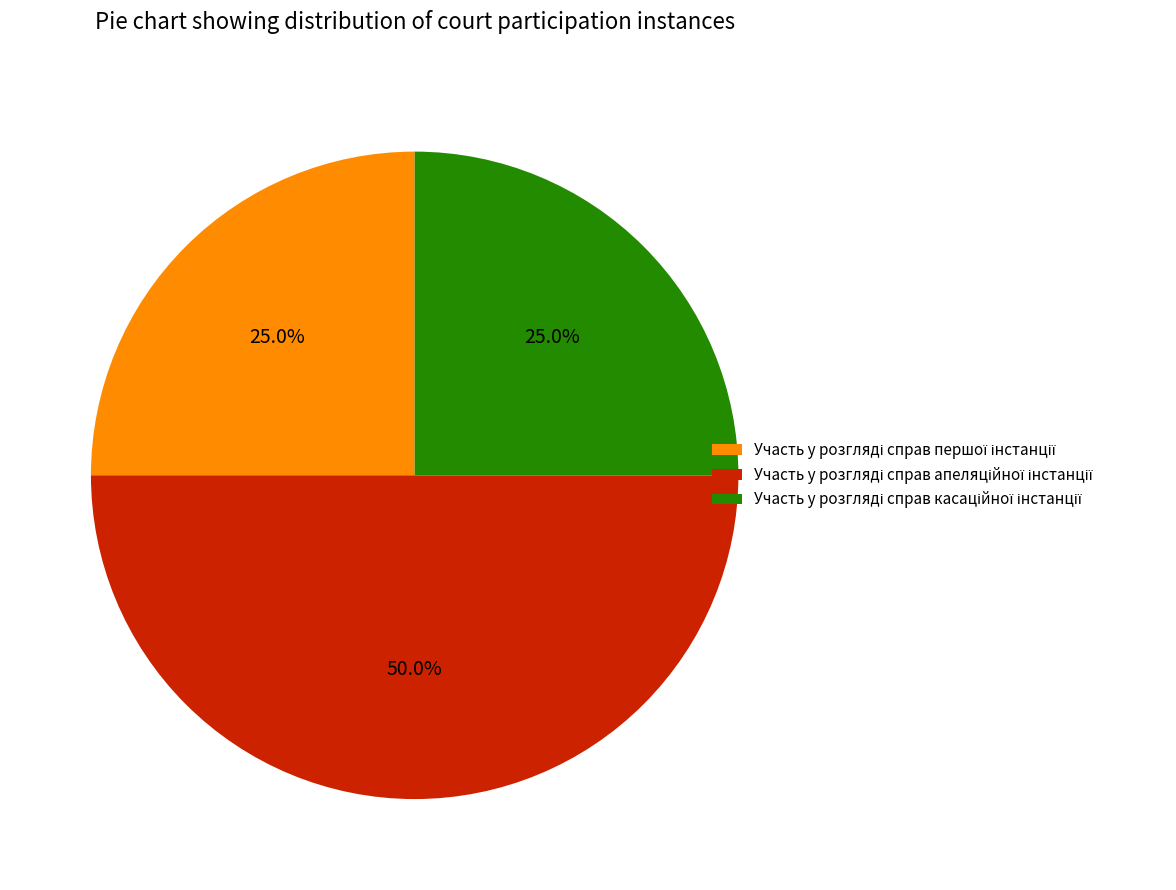

Rank the categories by value from highest to lowest.

Участь у розгляді справ апеляційної інстанції, Участь у розгляді справ першої інстанції, Участь у розгляді справ касаційної інстанції